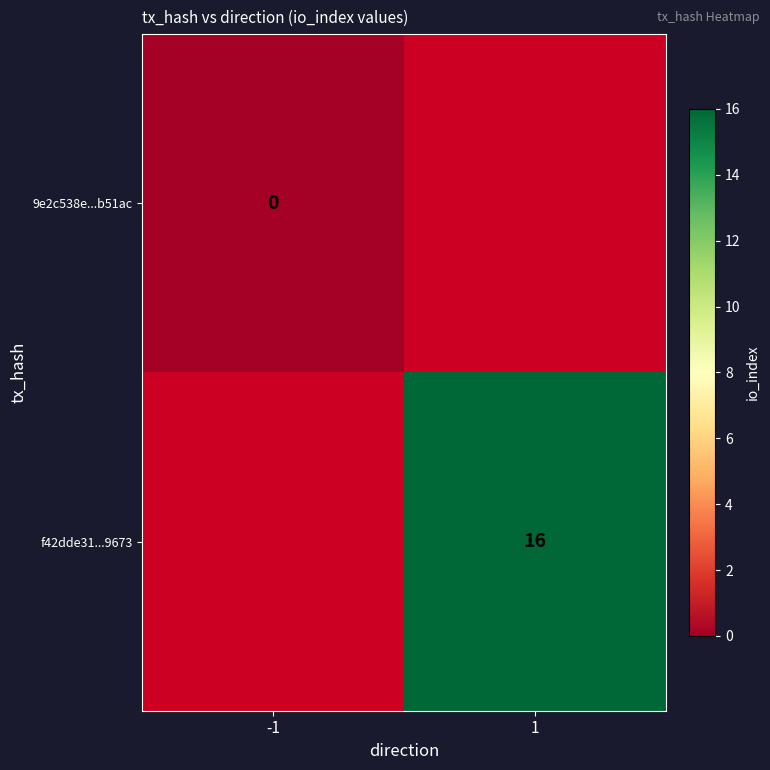

The f42dde31...9673 series shows 16 at 1. True or false?

True